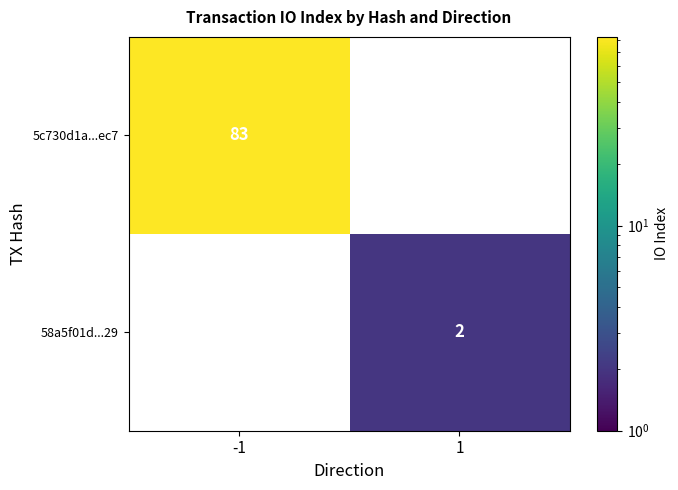

Is it true that 5c730d1a...ec7 equals 83 at -1?

True